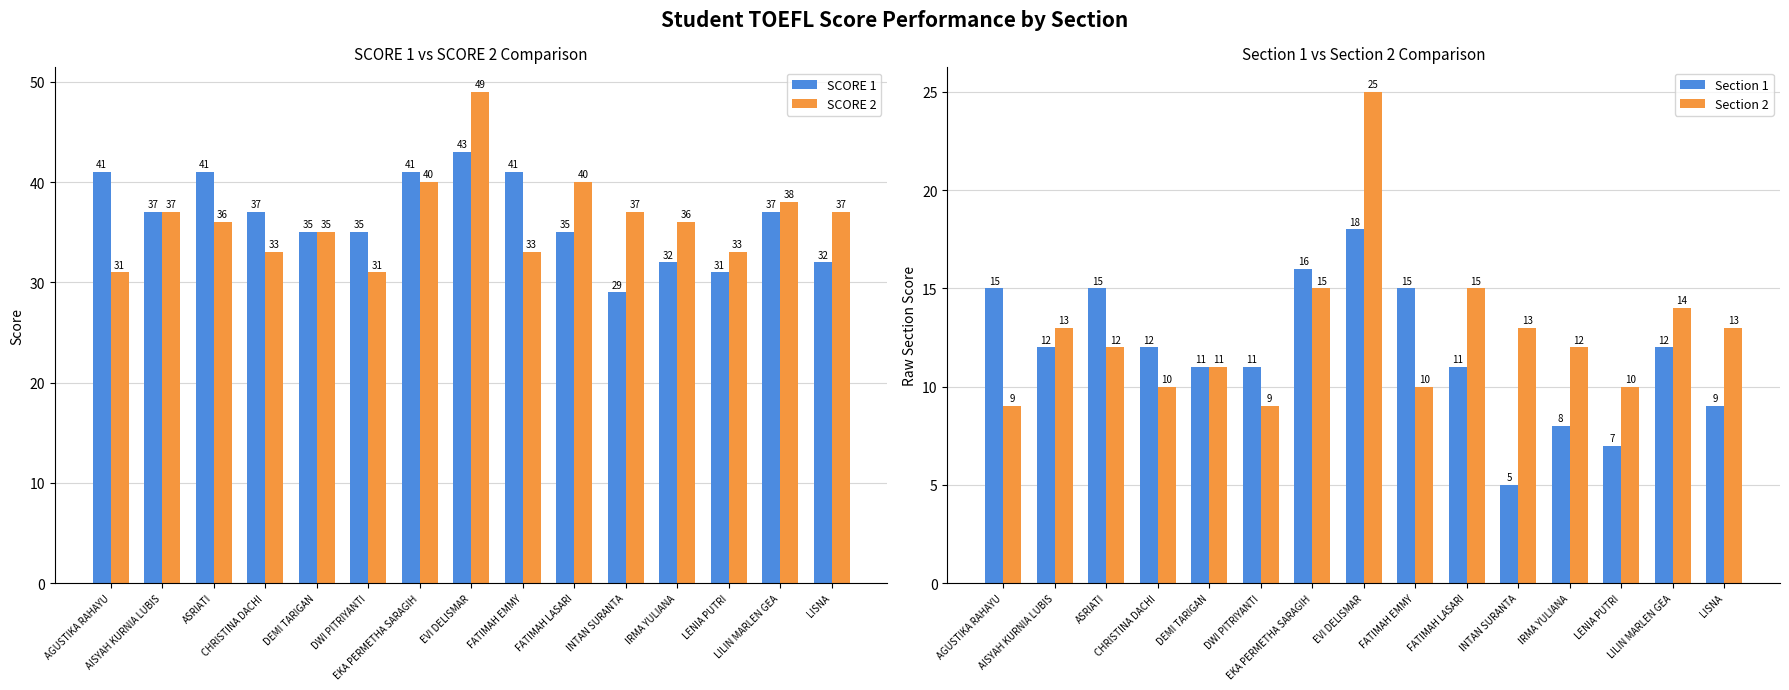

At which category is the sum across all series the highest?

EVI DELISMAR